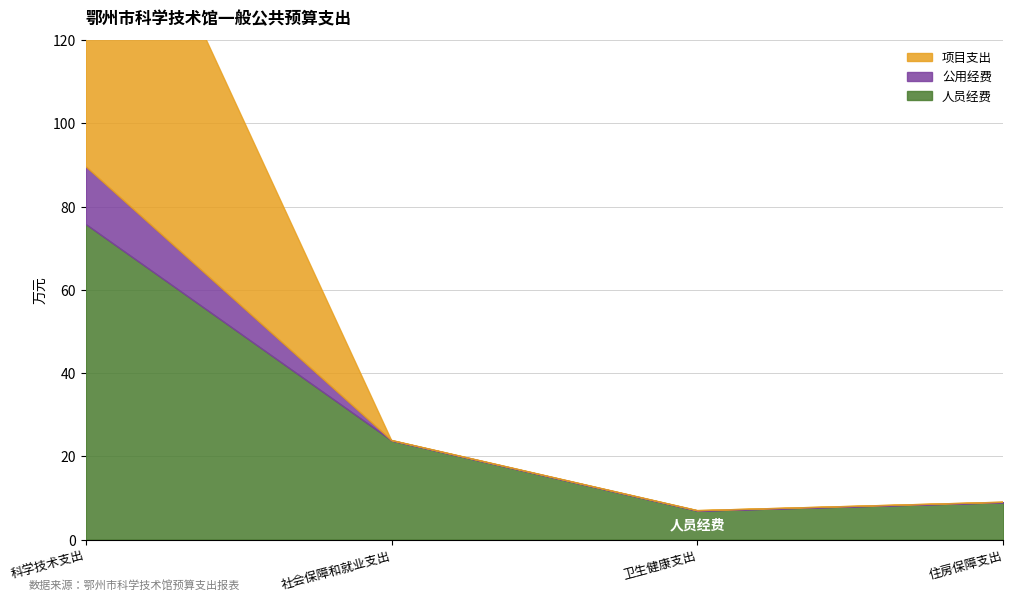

At how many categories does at least one series exceed 41?

1